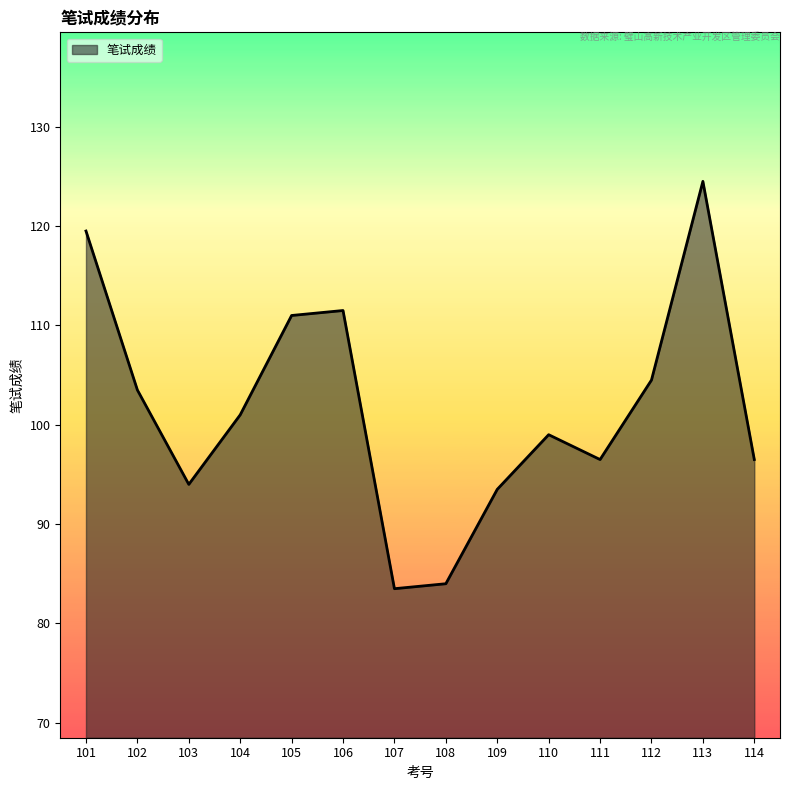

Which label corresponds to the largest value in the chart?

113